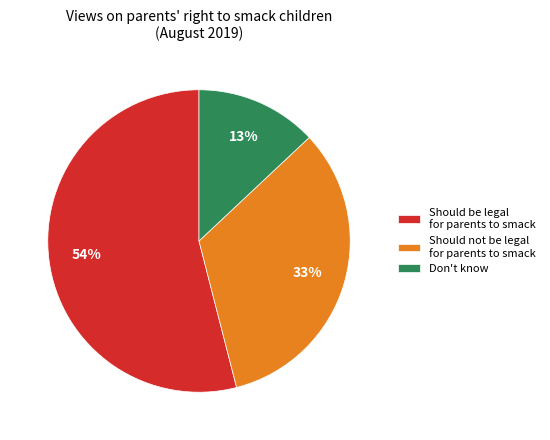

To the nearest percent, what is the combined percentage of Should be legal for parents to smack and Should not be legal for parents to smack?

87%